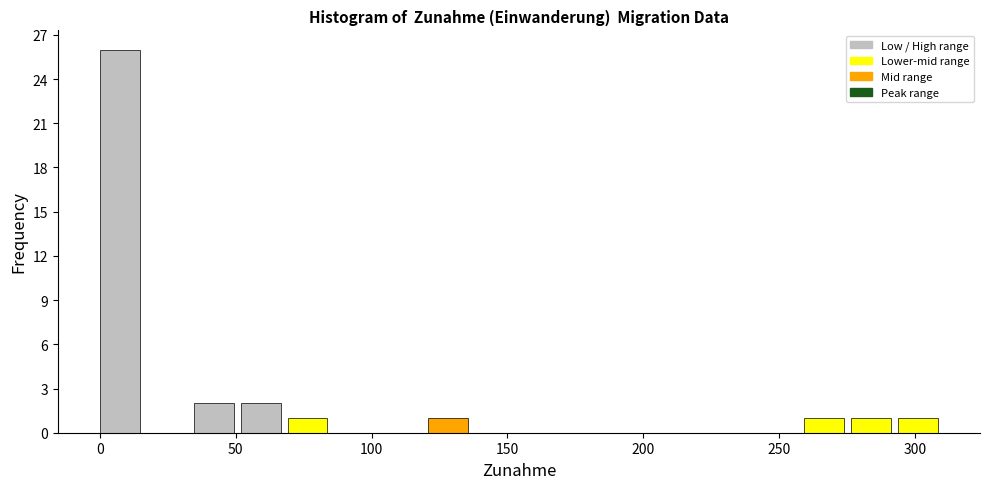

Around what value on the x-axis is the tallest bar? Give the approximate position of its centre, as read against the axis.

5